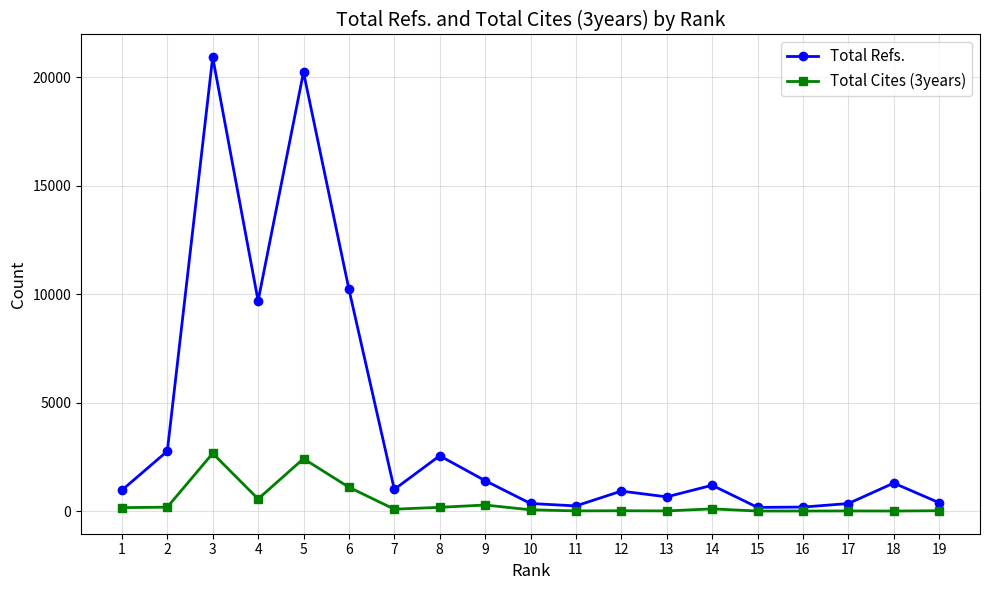

Which series has the widest spread of values?

Total Refs.